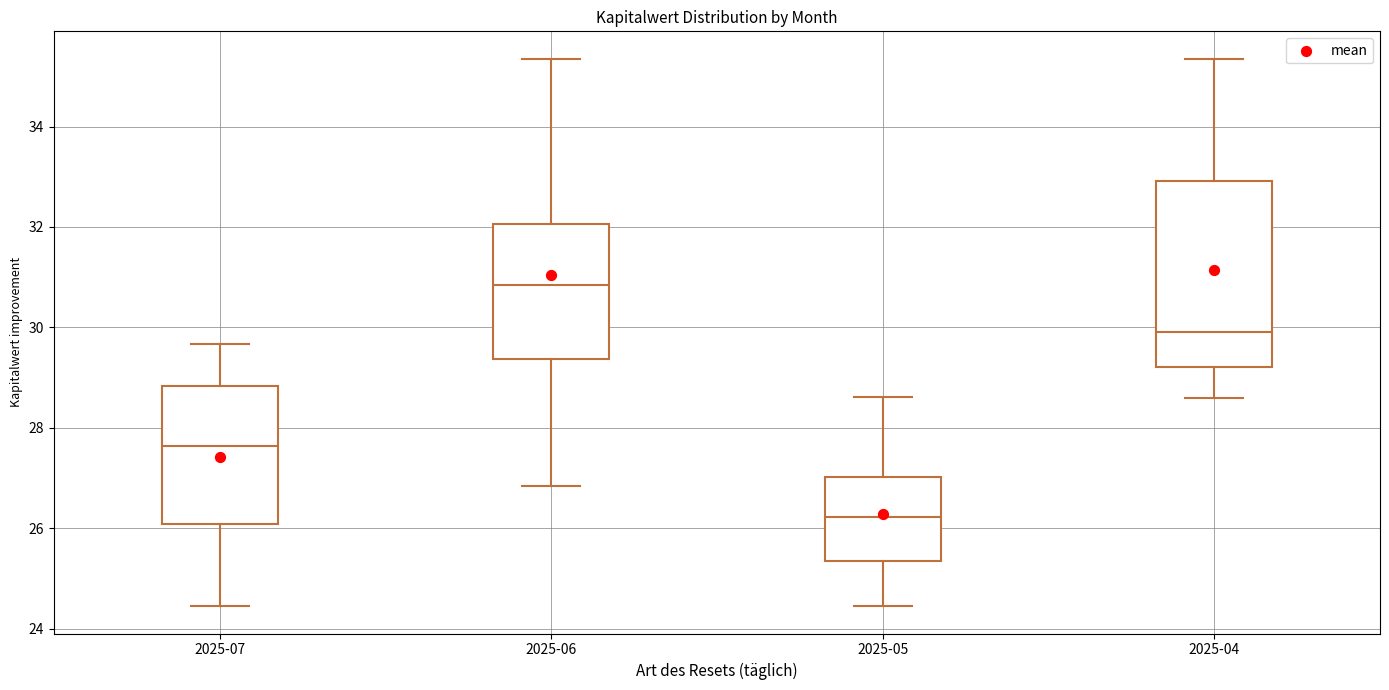

Reading left to right, read every box against the y-axis: the position of its median line, the range the box covers, and the ends of its whiskers. The values are not printed on the chart, so give them approximately, as read against the axis.

2025-07: median 27.6, box 26.0 to 28.8, whiskers 24.4 to 29.6
2025-06: median 30.8, box 29.4 to 32.0, whiskers 26.8 to 35.4
2025-05: median 26.2, box 25.4 to 27.0, whiskers 24.4 to 28.6
2025-04: median 30.0, box 29.2 to 33.0, whiskers 28.6 to 35.4